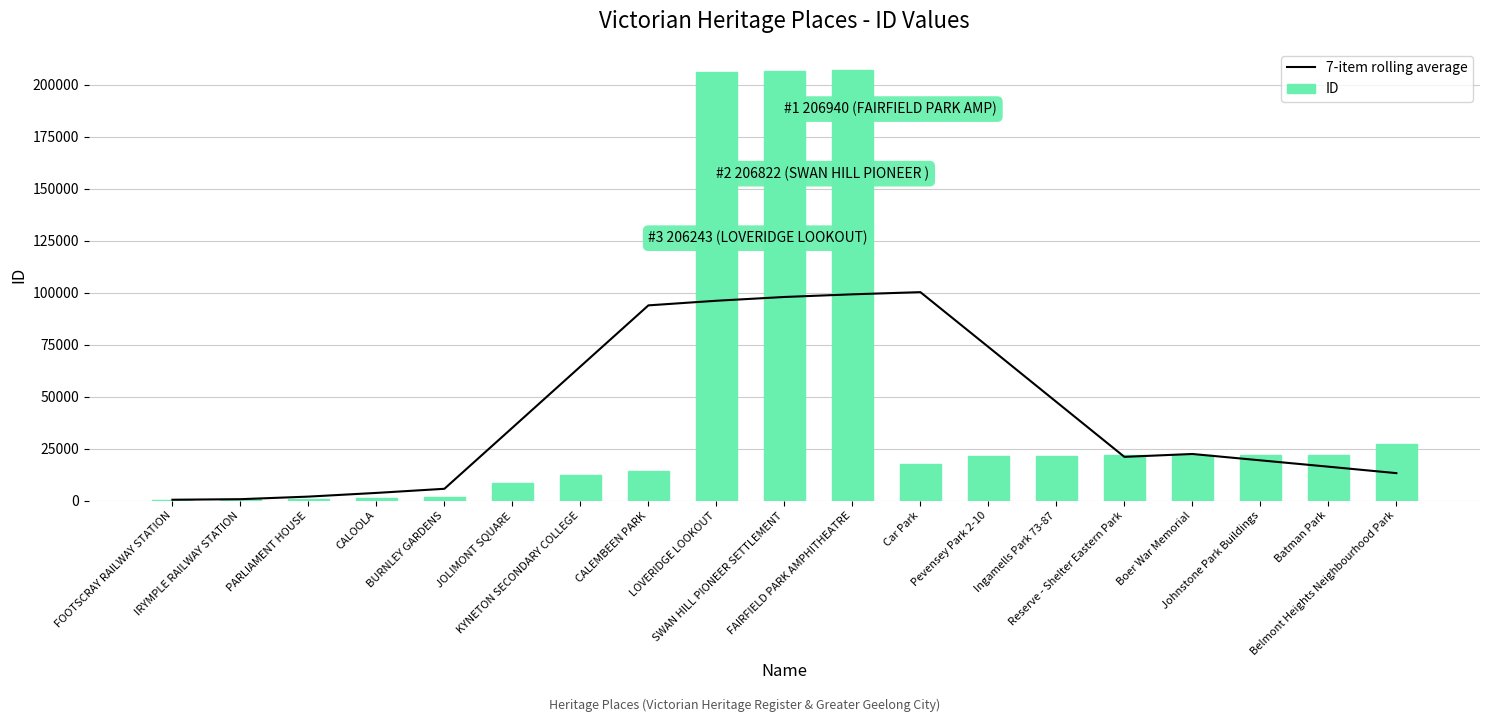

How many series are shown in this chart?

2